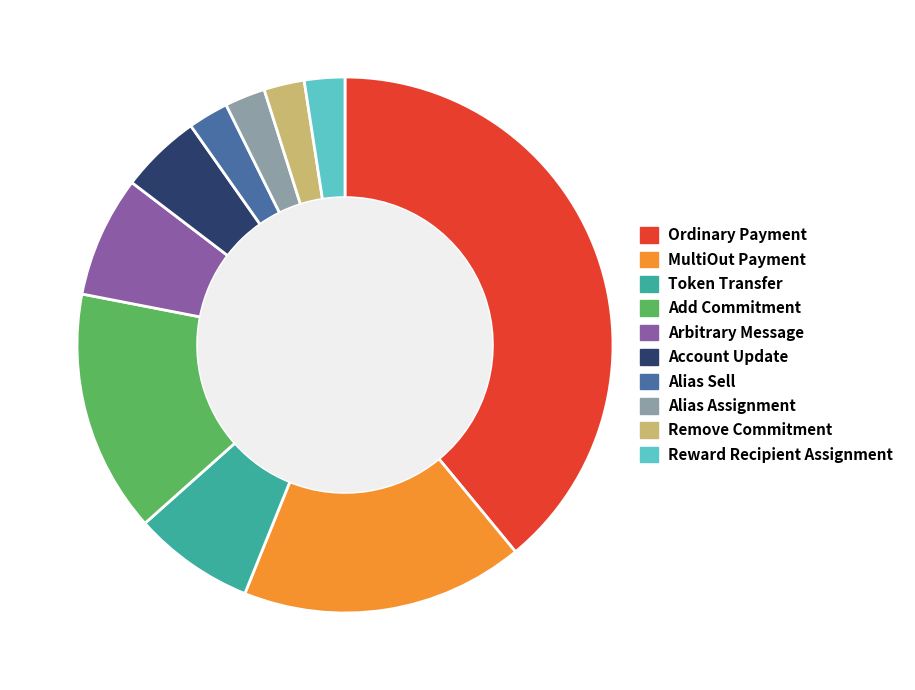

Is Reward Recipient Assignment the majority of the pie?

No